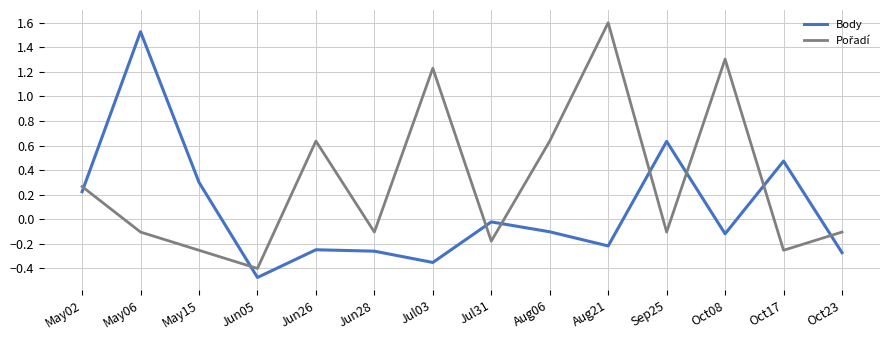

At which label does Body reach its peak?

May06